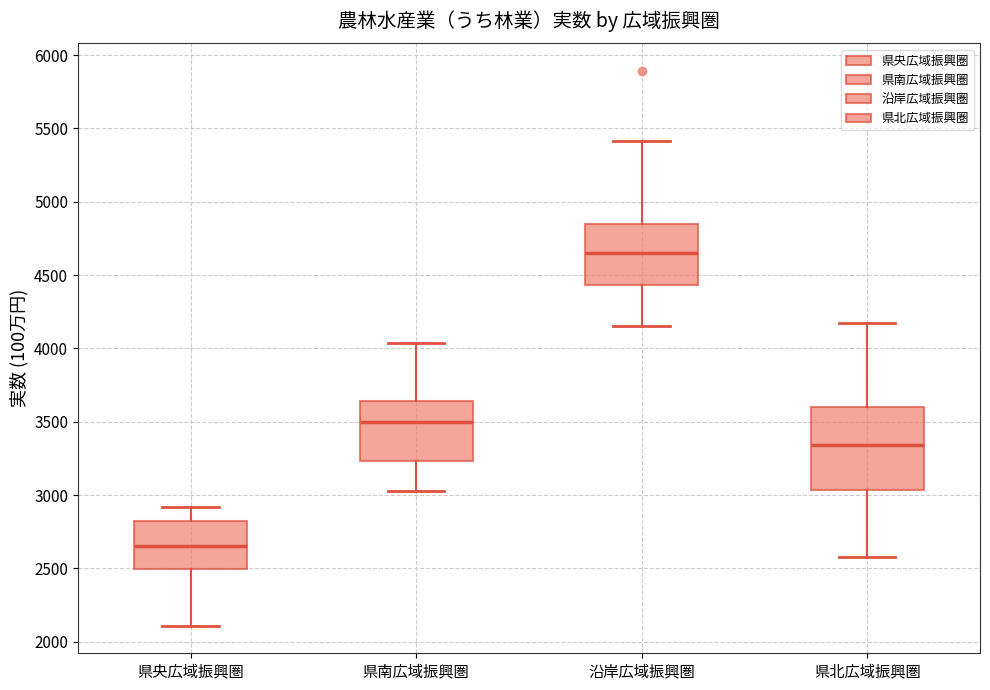

Where does the median line of the box for 県央広域振興圏 sit on the y-axis? The values are not printed on the chart, so give them approximately, as read against the axis.

2650